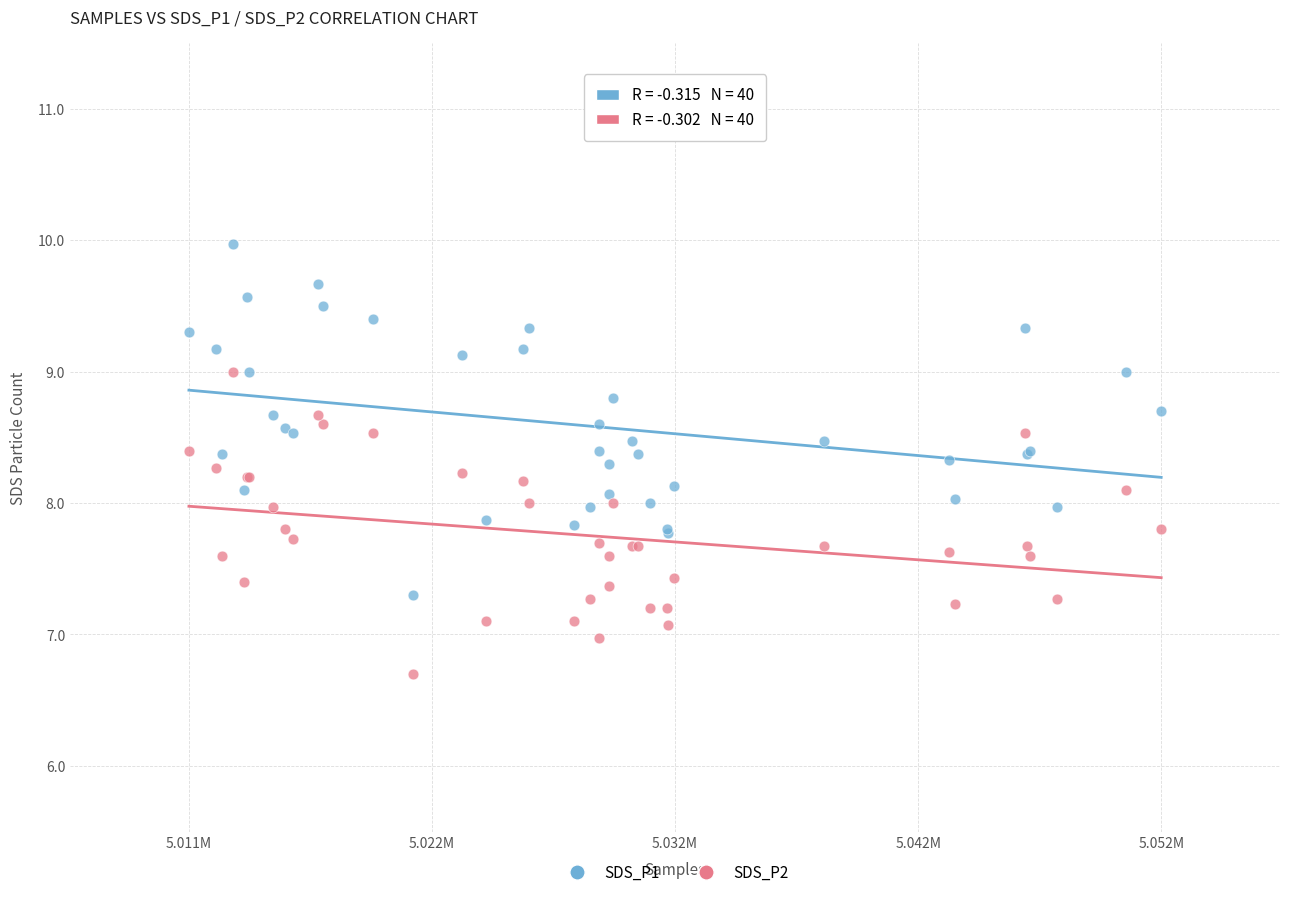

Which series has the largest Y range (max minus min)?

SDS_P1